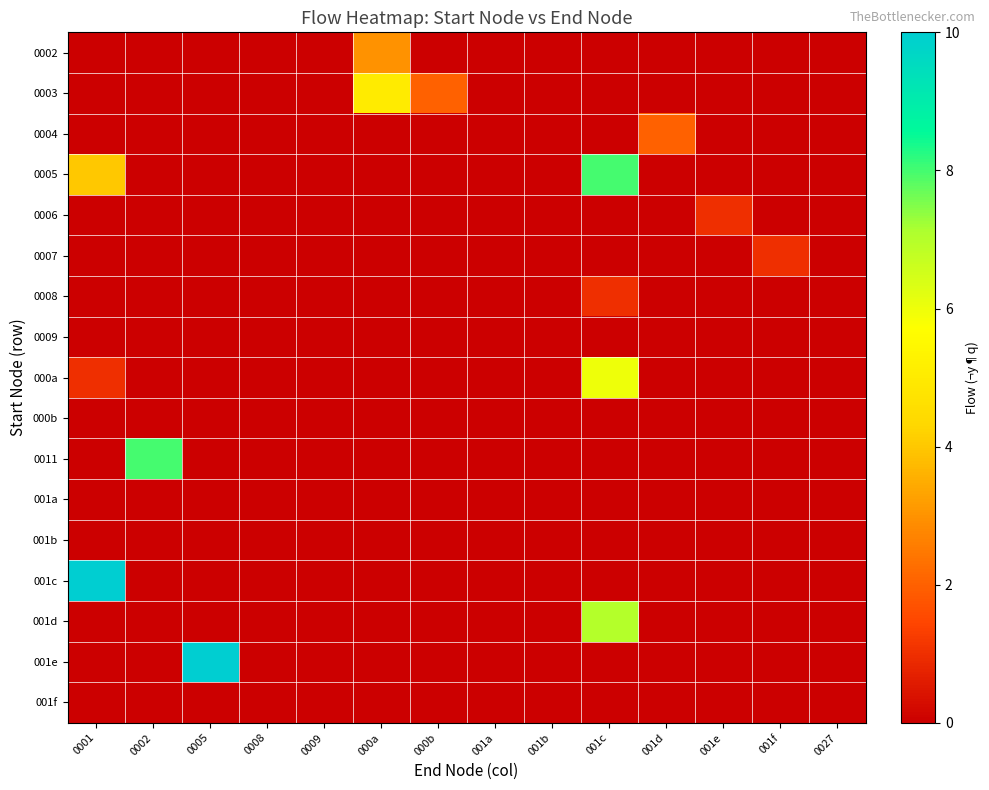

Reading right to left, list all the values displayed in this chart.

0002: 0027=0	001f=0	001e=0	001d=0	001c=0	001b=0	001a=0	000b=0	000a=3	0009=0	0008=0	0005=0	0002=0	0001=0
0003: 0027=0	001f=0	001e=0	001d=0	001c=0	001b=0	001a=0	000b=2	000a=5	0009=0	0008=0	0005=0	0002=0	0001=0
0004: 0027=0	001f=0	001e=0	001d=2	001c=0	001b=0	001a=0	000b=0	000a=0	0009=0	0008=0	0005=0	0002=0	0001=0
0005: 0027=0	001f=0	001e=0	001d=0	001c=8	001b=0	001a=0	000b=0	000a=0	0009=0	0008=0	0005=0	0002=0	0001=4
0006: 0027=0	001f=0	001e=1	001d=0	001c=0	001b=0	001a=0	000b=0	000a=0	0009=0	0008=0	0005=0	0002=0	0001=0
0007: 0027=0	001f=1	001e=0	001d=0	001c=0	001b=0	001a=0	000b=0	000a=0	0009=0	0008=0	0005=0	0002=0	0001=0
0008: 0027=0	001f=0	001e=0	001d=0	001c=1	001b=0	001a=0	000b=0	000a=0	0009=0	0008=0	0005=0	0002=0	0001=0
0009: 0027=0	001f=0	001e=0	001d=0	001c=0	001b=0	001a=0	000b=0	000a=0	0009=0	0008=0	0005=0	0002=0	0001=0
000a: 0027=0	001f=0	001e=0	001d=0	001c=6	001b=0	001a=0	000b=0	000a=0	0009=0	0008=0	0005=0	0002=0	0001=1
000b: 0027=0	001f=0	001e=0	001d=0	001c=0	001b=0	001a=0	000b=0	000a=0	0009=0	0008=0	0005=0	0002=0	0001=0
0011: 0027=0	001f=0	001e=0	001d=0	001c=0	001b=0	001a=0	000b=0	000a=0	0009=0	0008=0	0005=0	0002=8	0001=0
001a: 0027=0	001f=0	001e=0	001d=0	001c=0	001b=0	001a=0	000b=0	000a=0	0009=0	0008=0	0005=0	0002=0	0001=0
001b: 0027=0	001f=0	001e=0	001d=0	001c=0	001b=0	001a=0	000b=0	000a=0	0009=0	0008=0	0005=0	0002=0	0001=0
001c: 0027=0	001f=0	001e=0	001d=0	001c=0	001b=0	001a=0	000b=0	000a=0	0009=0	0008=0	0005=0	0002=0	0001=10
001d: 0027=0	001f=0	001e=0	001d=0	001c=7	001b=0	001a=0	000b=0	000a=0	0009=0	0008=0	0005=0	0002=0	0001=0
001e: 0027=0	001f=0	001e=0	001d=0	001c=0	001b=0	001a=0	000b=0	000a=0	0009=0	0008=0	0005=10	0002=0	0001=0
001f: 0027=0	001f=0	001e=0	001d=0	001c=0	001b=0	001a=0	000b=0	000a=0	0009=0	0008=0	0005=0	0002=0	0001=0